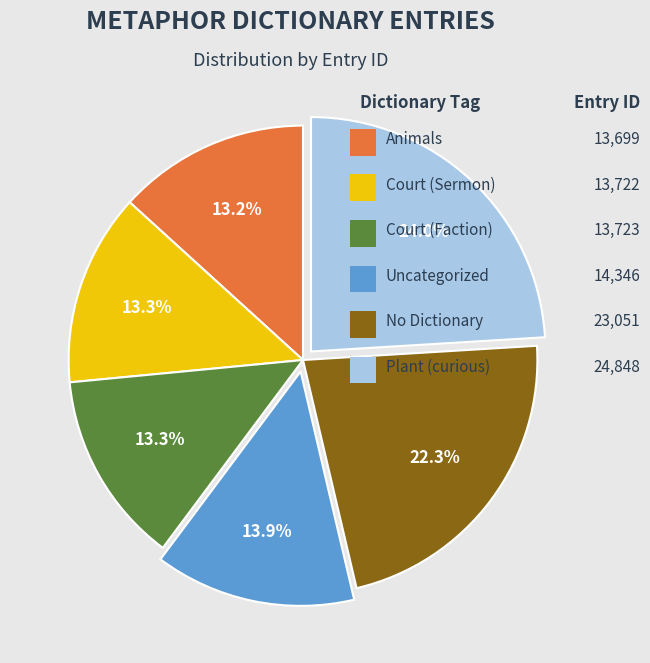

Does any single category account for the majority?

No